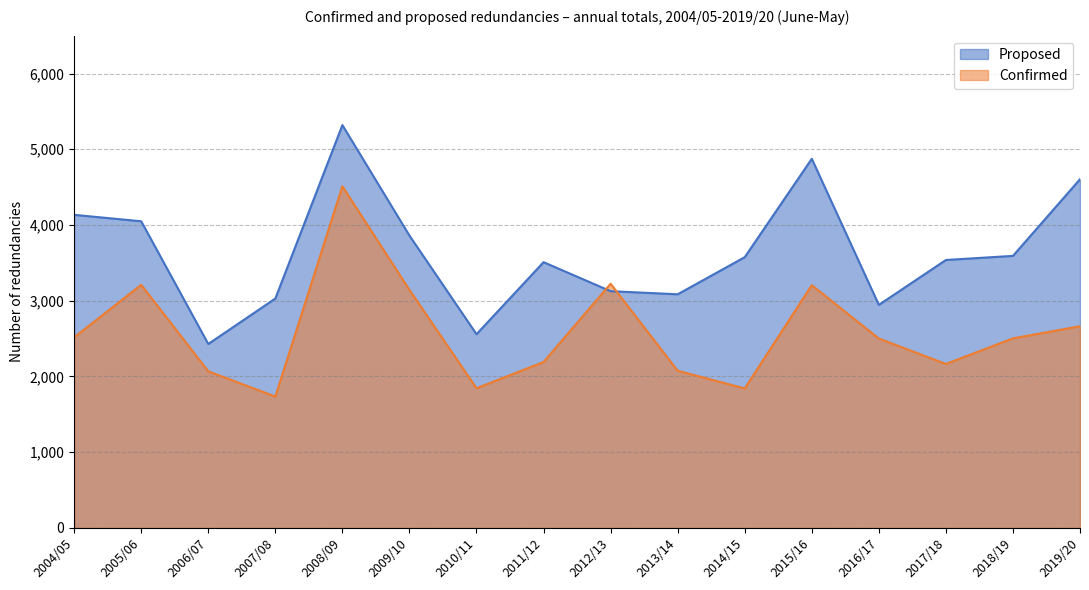

Reading left to right, what are all the values shown in this chart?

Proposed: 4134	4049	2429	3029	5319	3860	2558	3509	3126	3085	3575	4874	2945	3538	3592	4604
Confirmed: 2517	3210	2068	1735	4511	3143	1844	2191	3224	2075	1842	3205	2501	2165	2503	2663